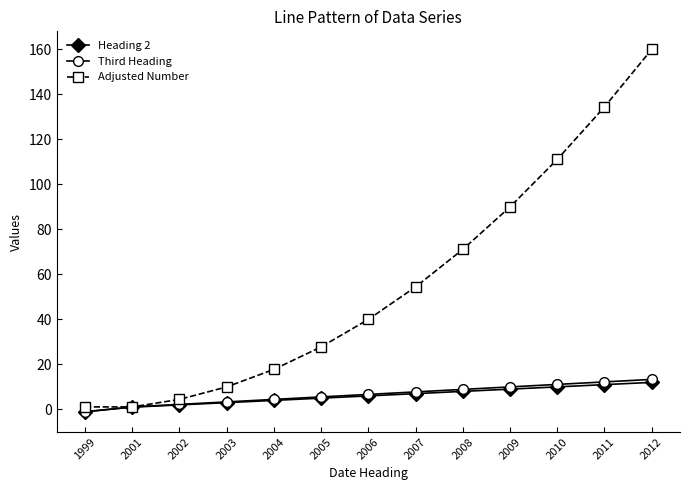

At which category is the sum across all series the highest?

2012